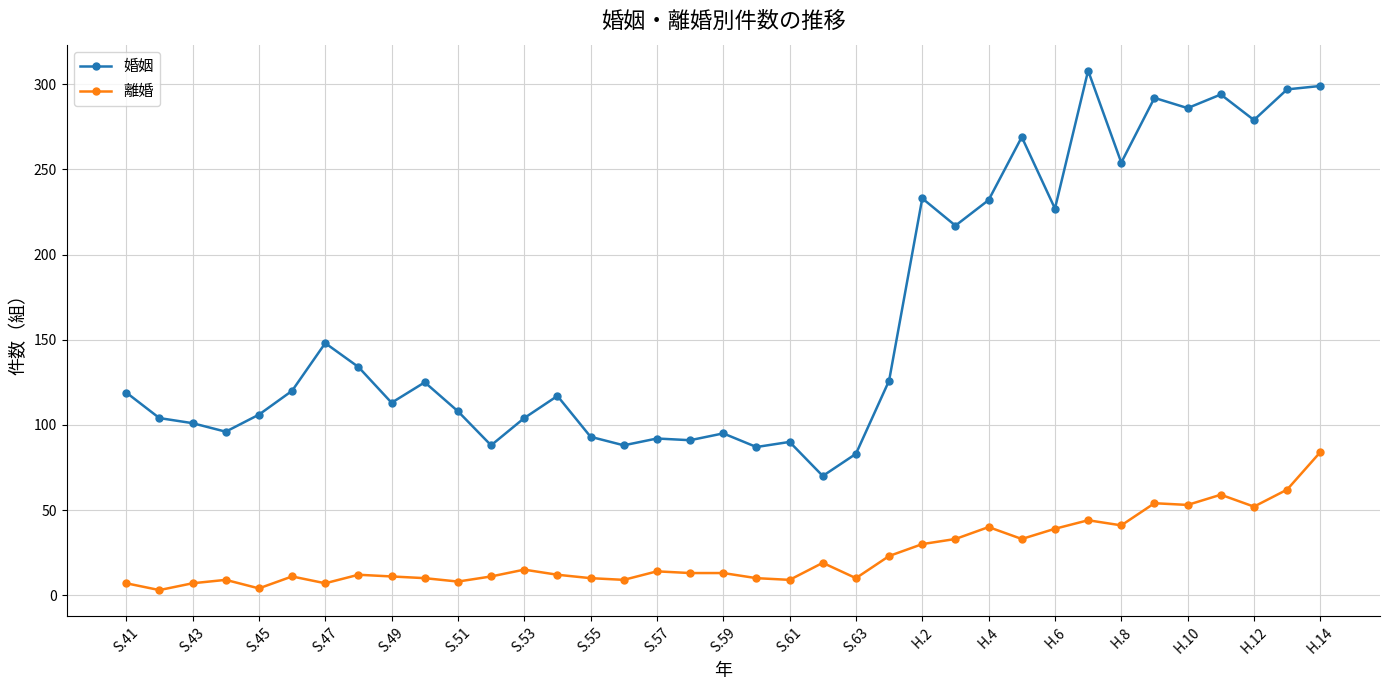

True or false: 離婚 has more than 1 points higher than both neighbors.

True